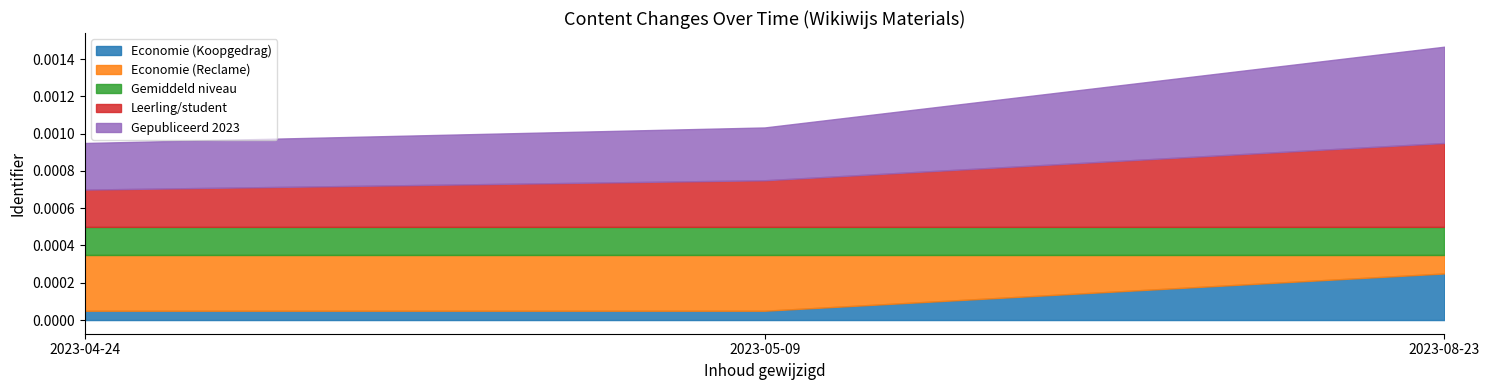

At 2023-08-23, list the series in order from largest to smallest.

Gepubliceerd 2023, Leerling/student, Economie (Koopgedrag), Gemiddeld niveau, Economie (Reclame)